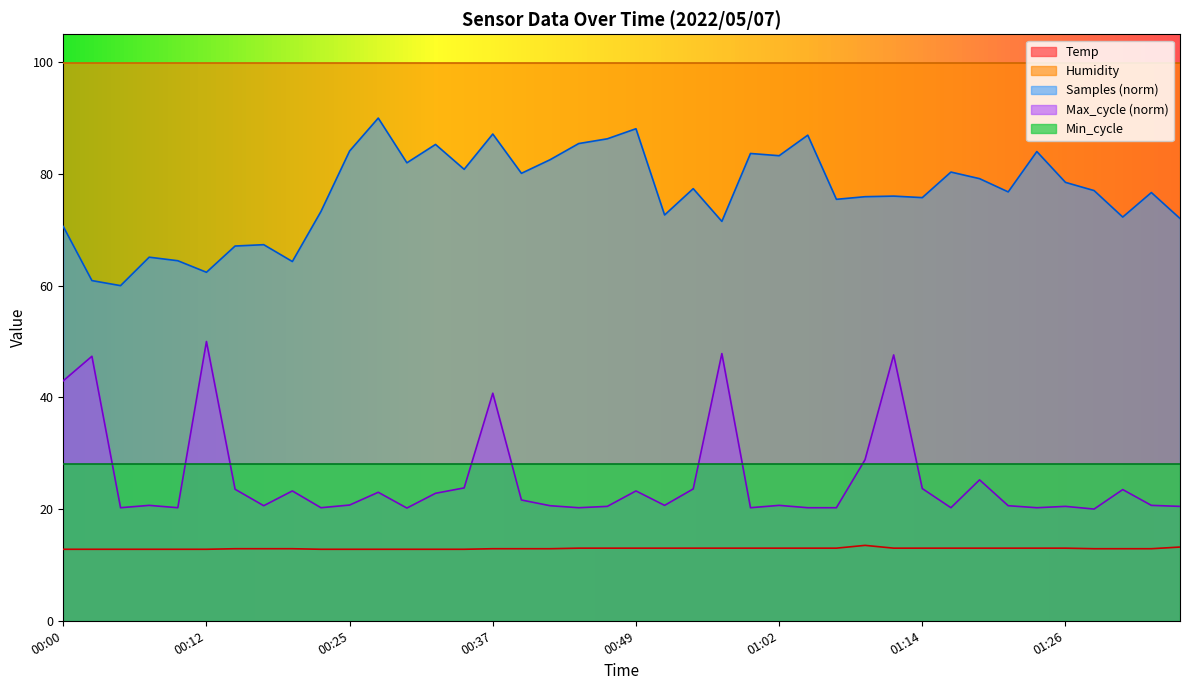

What is the label of the 9th point from the left?

00:20